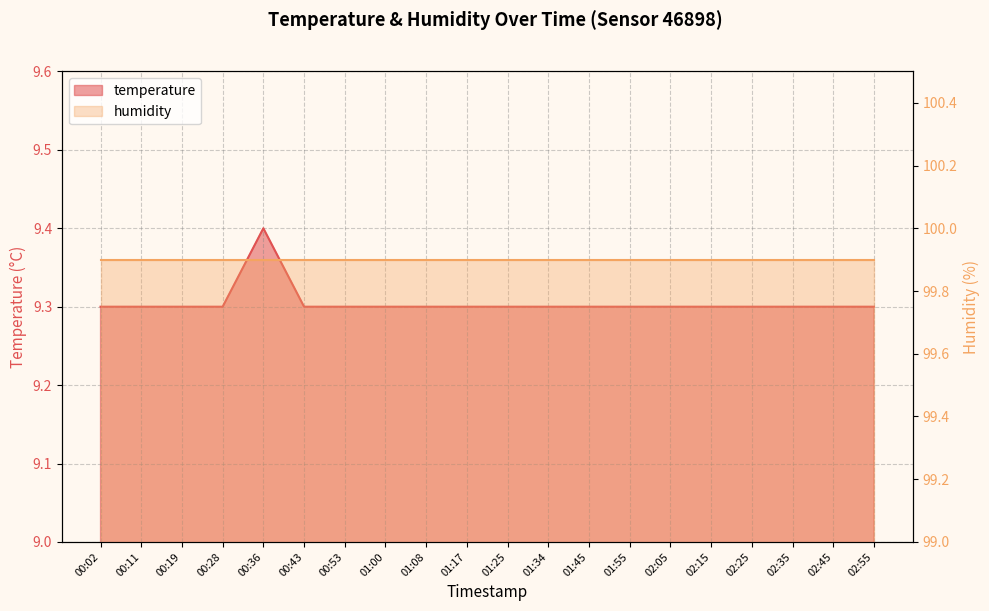

List the labels in order of value, smallest first.

00:02, 00:11, 00:19, 00:28, 00:43, 00:53, 01:00, 01:08, 01:17, 01:25, 01:34, 01:45, 01:55, 02:05, 02:15, 02:25, 02:35, 02:45, 02:55, 00:36